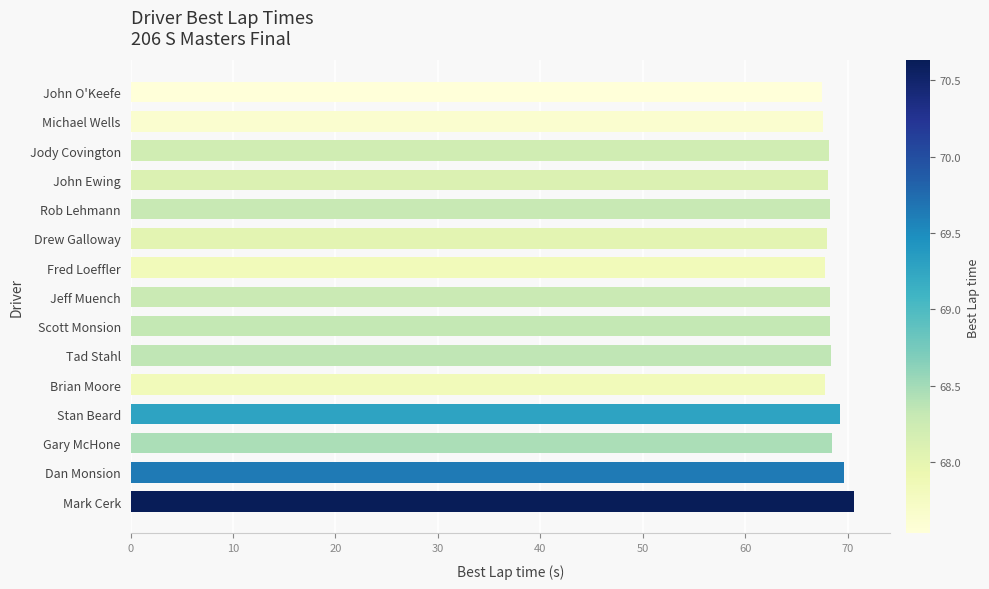

True or false: the data shows 113.5 at Brian Moore.

False